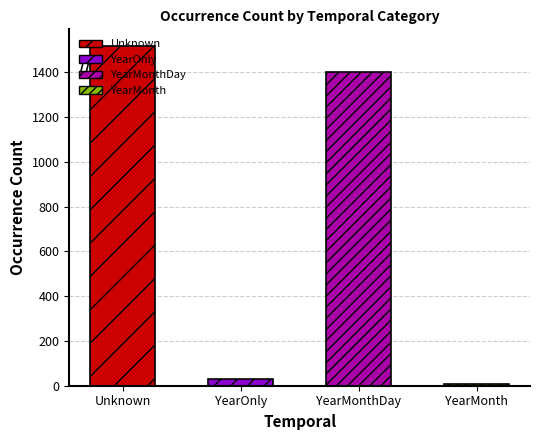

The chart shows a value of 9 at YearMonth. True or false?

True